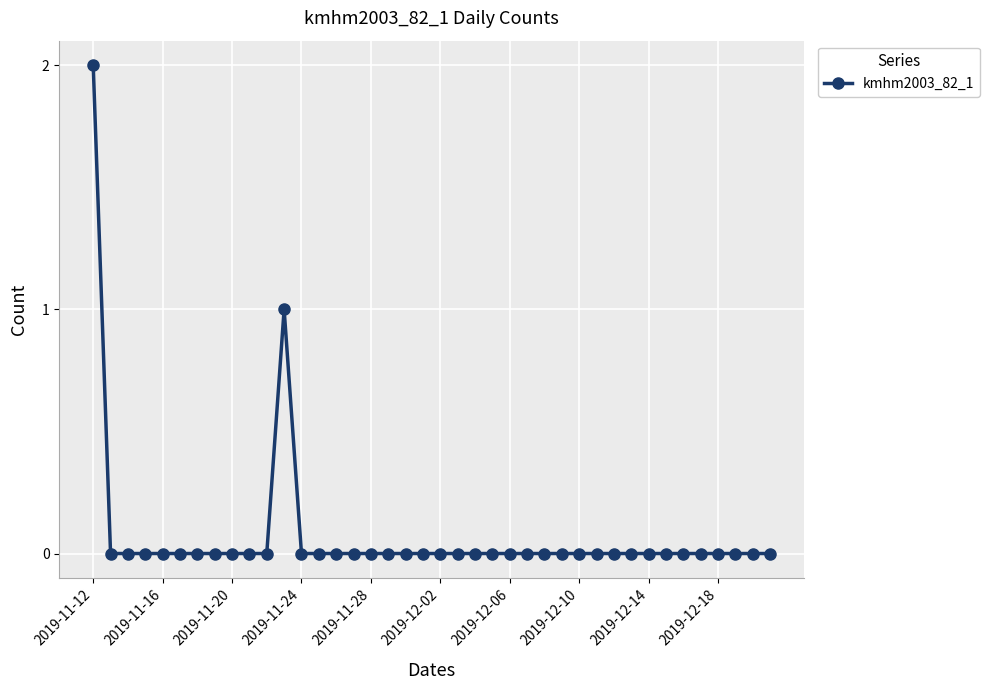

What is the sum of all values?

3